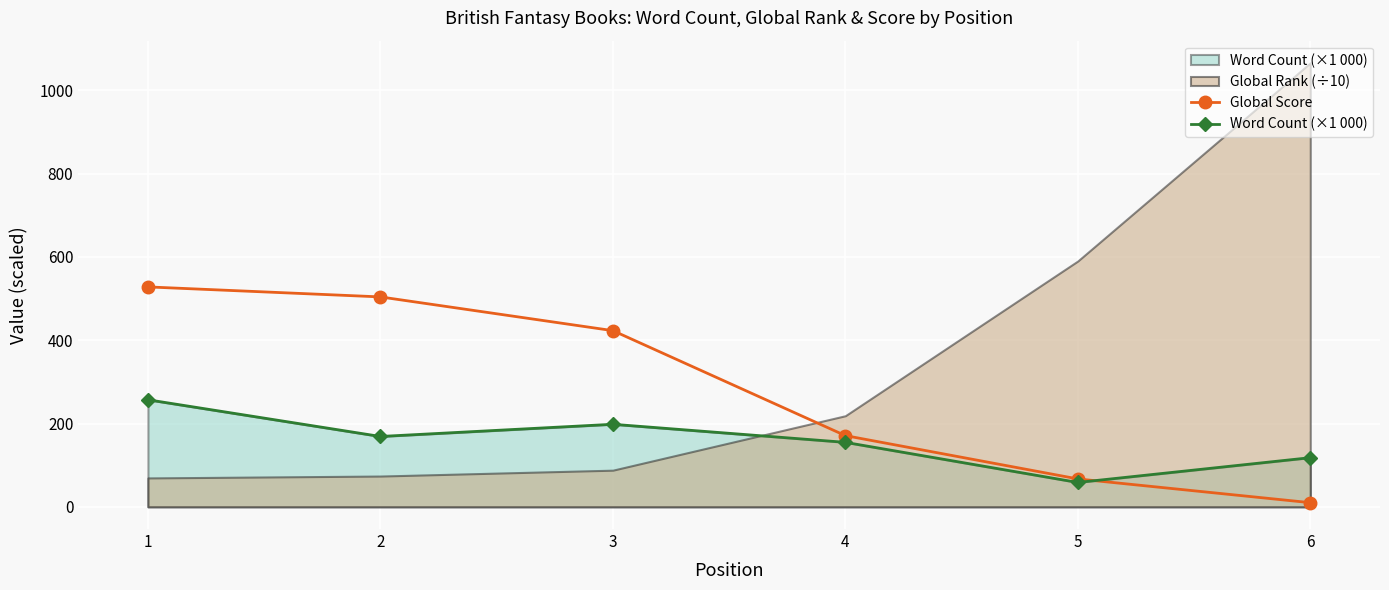

True or false: Global Score has more than 0 interior local peaks.

False